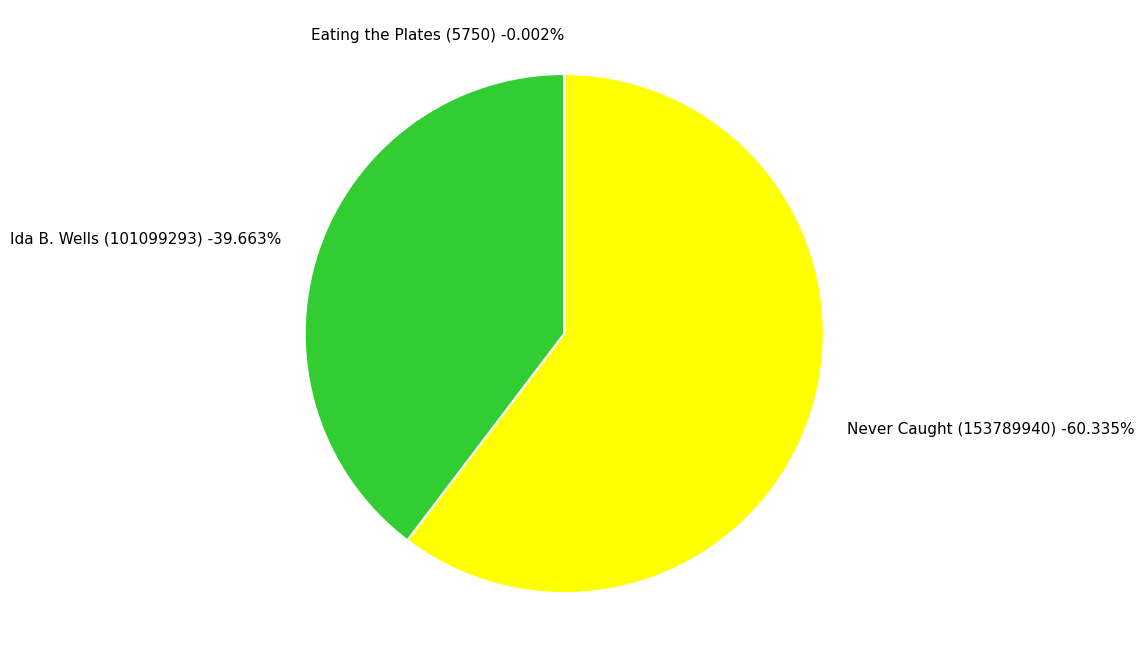

To the nearest percent, what is the average slice percentage?

33%